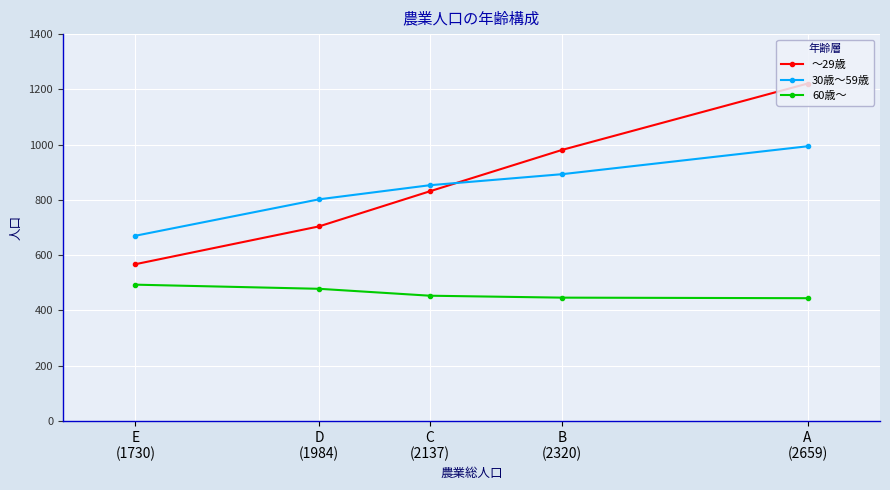

True or false: 30歳～59歳 has a value of 670 at E
(1730).

True